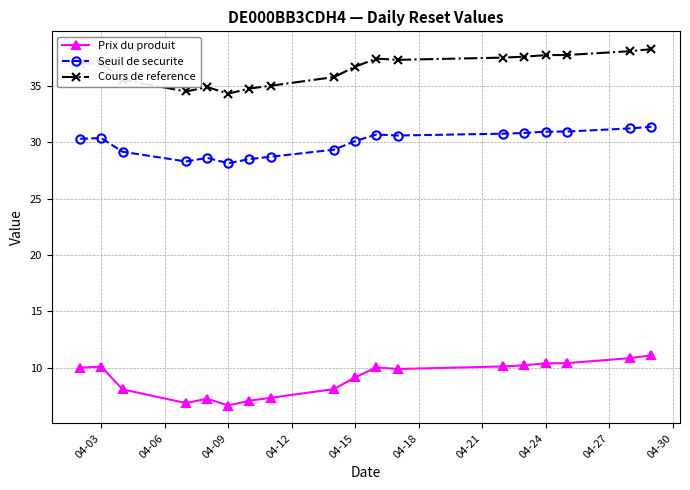

How many lines are shown in the chart?

3